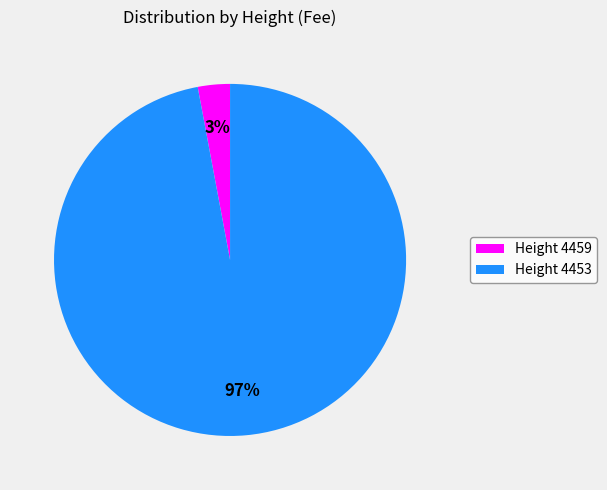

Is the sum of Height 4453 and Height 4459 greater than half?

Yes